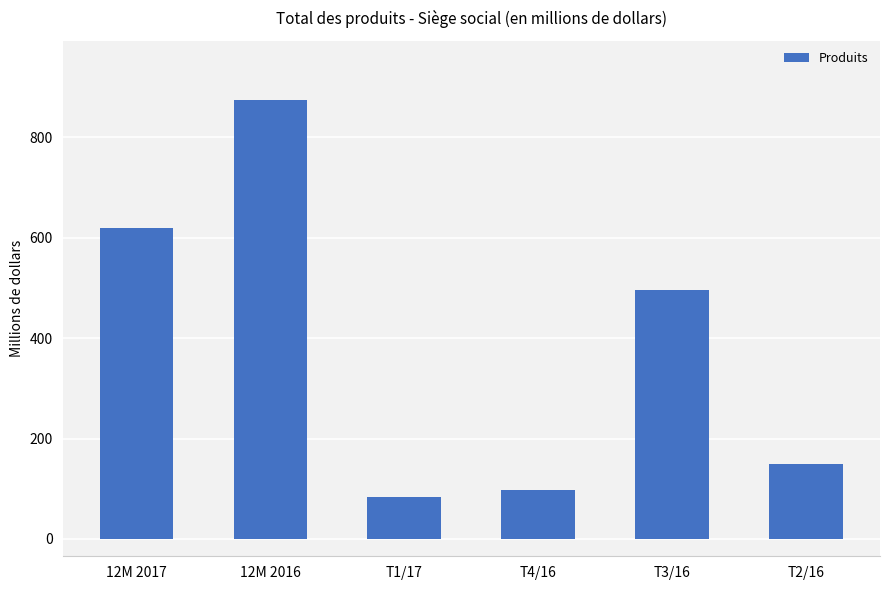

What is the change in value from 12M 2016 to T4/16?

-776